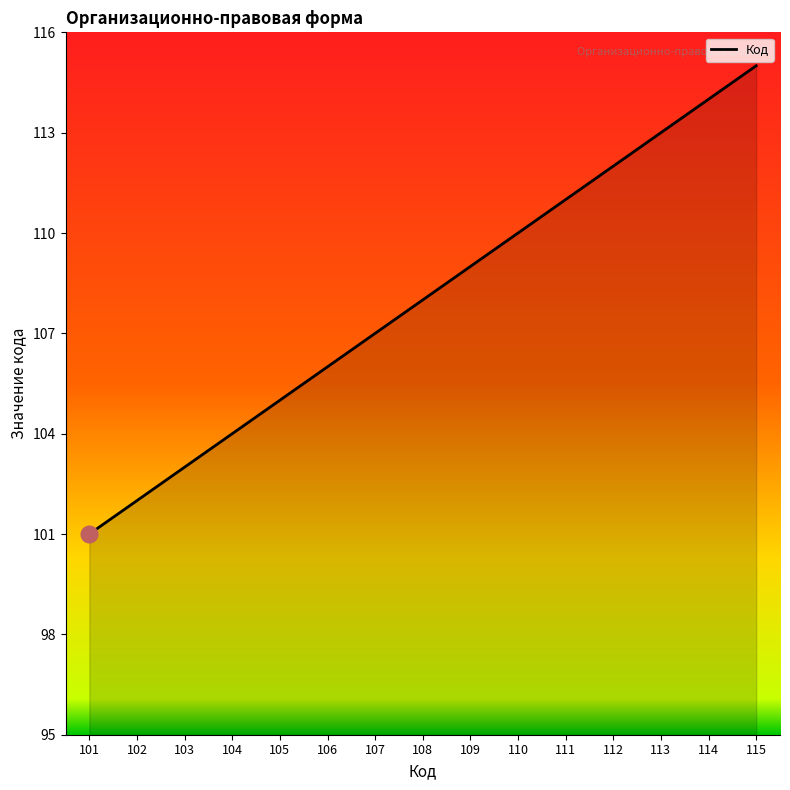

Approximately how many times larger is the value at 104 compared to 114?

0.9